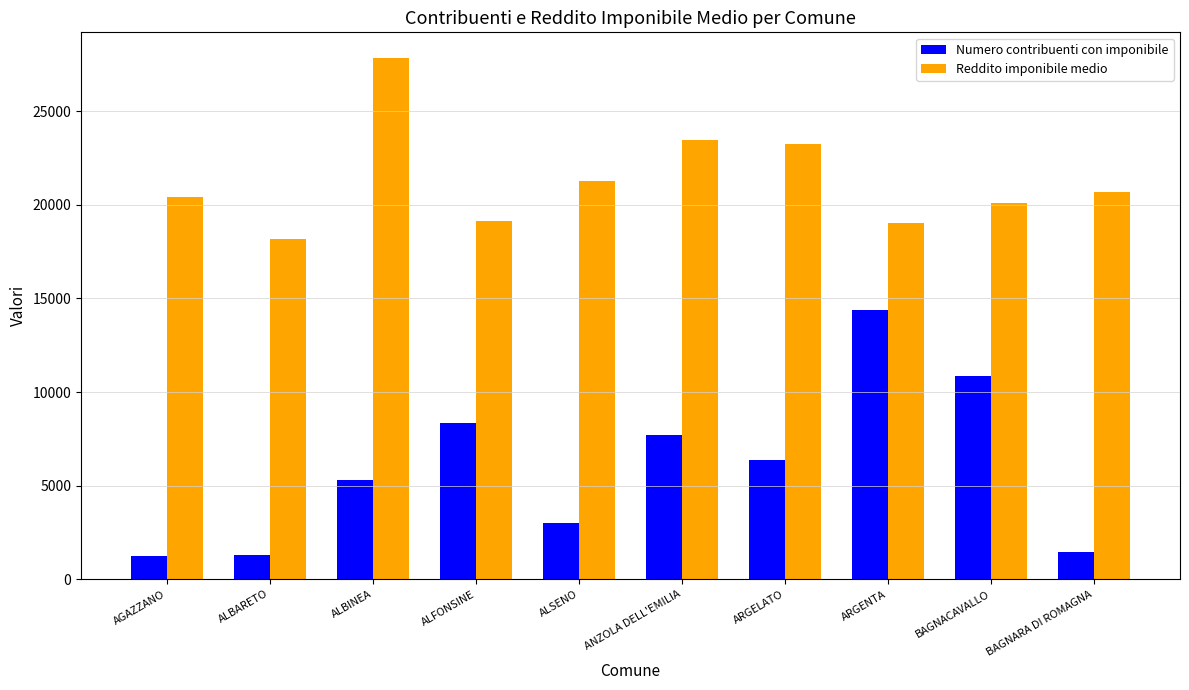

Is it true that Reddito imponibile medio equals 29701 at ALSENO?

False